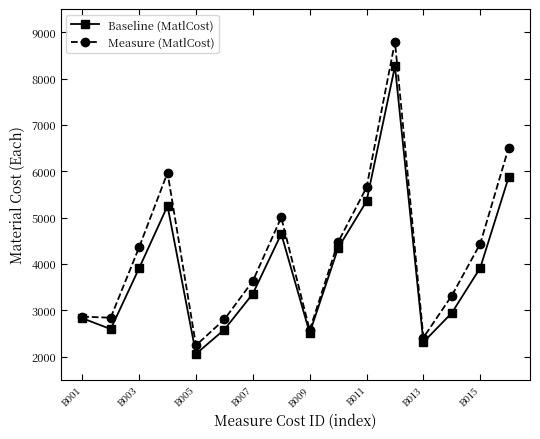

True or false: Measure (MatlCost) has more than 0 interior local peaks.

True